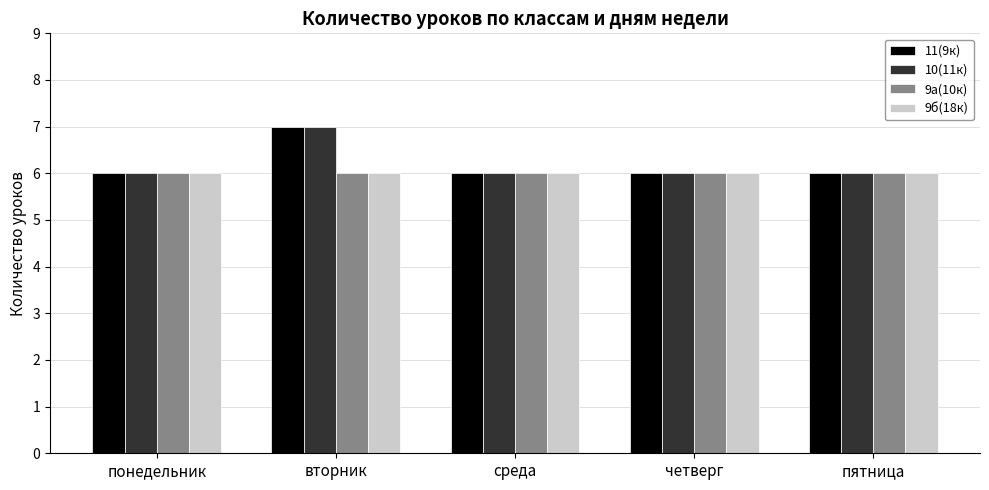

What is the total value across all series at среда?

24